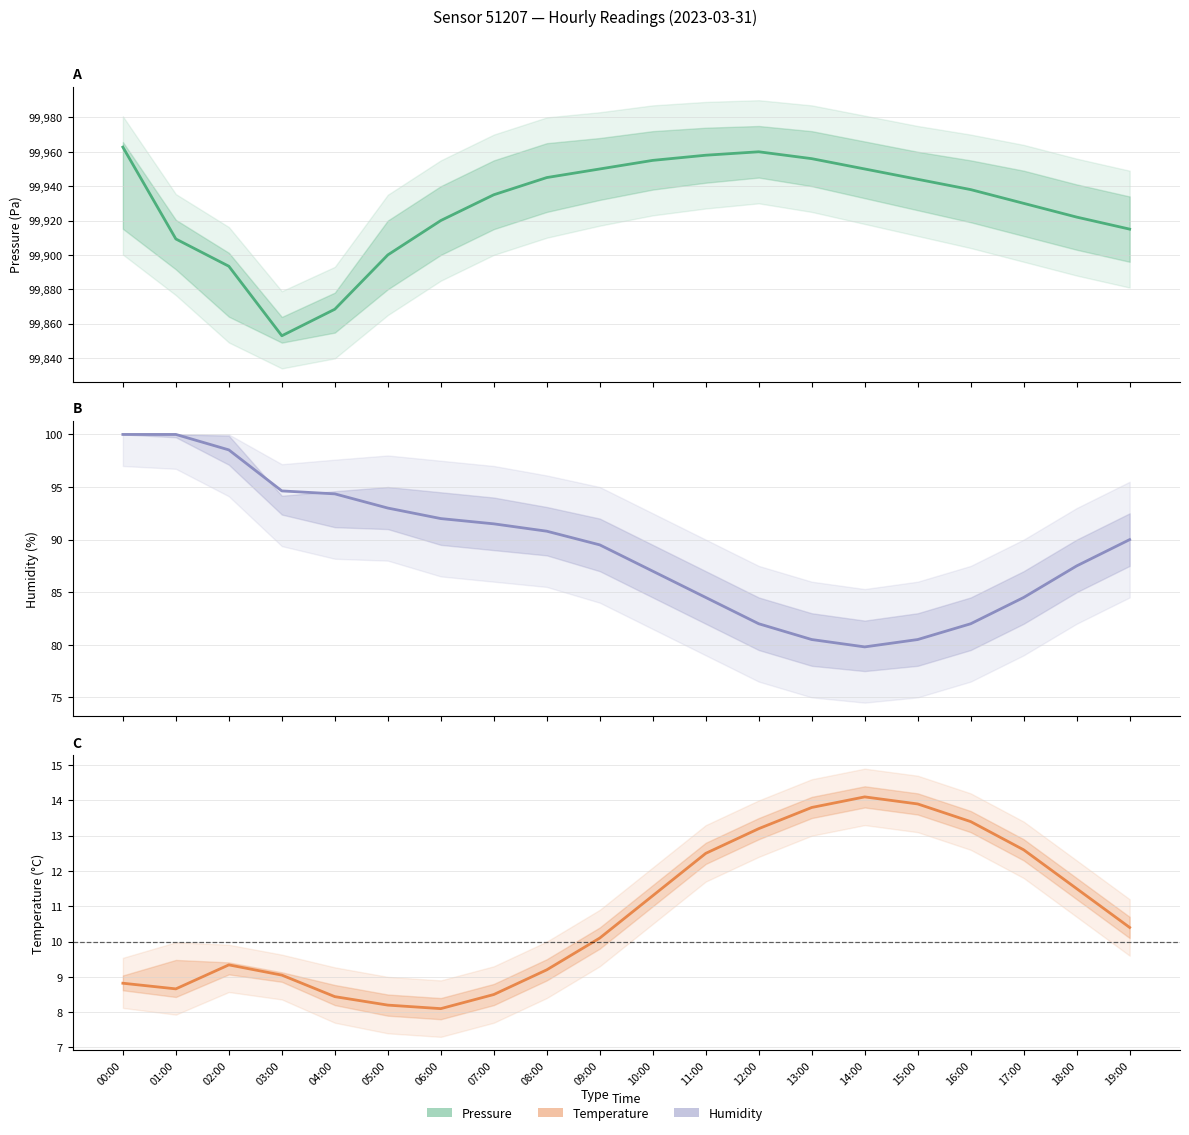

How many interior local valleys does the Temperature (°C) series have?

2